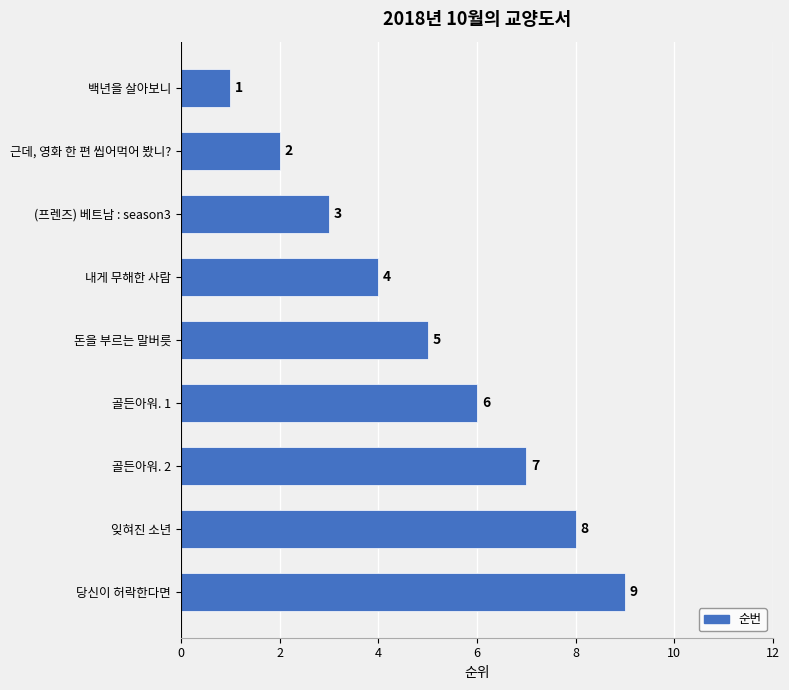

Rank the categories by value from lowest to highest.

백년을 살아보니, 근데, 영화 한 편 씹어먹어 봤니?, (프렌즈) 베트남 : season3, 내게 무해한 사람, 돈을 부르는 말버릇, 골든아워. 1, 골든아워. 2, 잊혀진 소년, 당신이 허락한다면